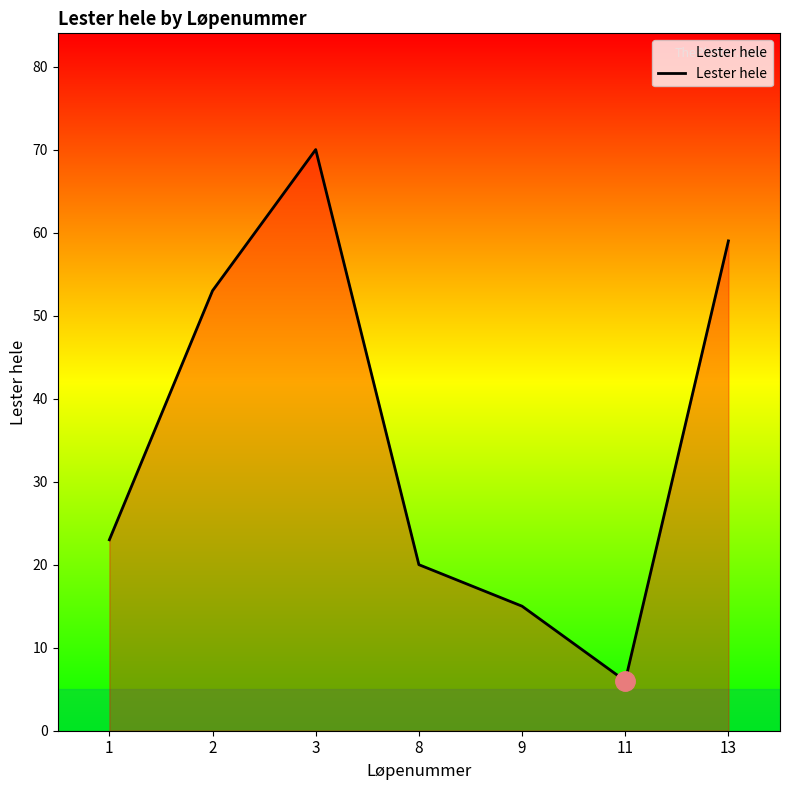

True or false: there are more than 1 points higher than both neighbors.

False